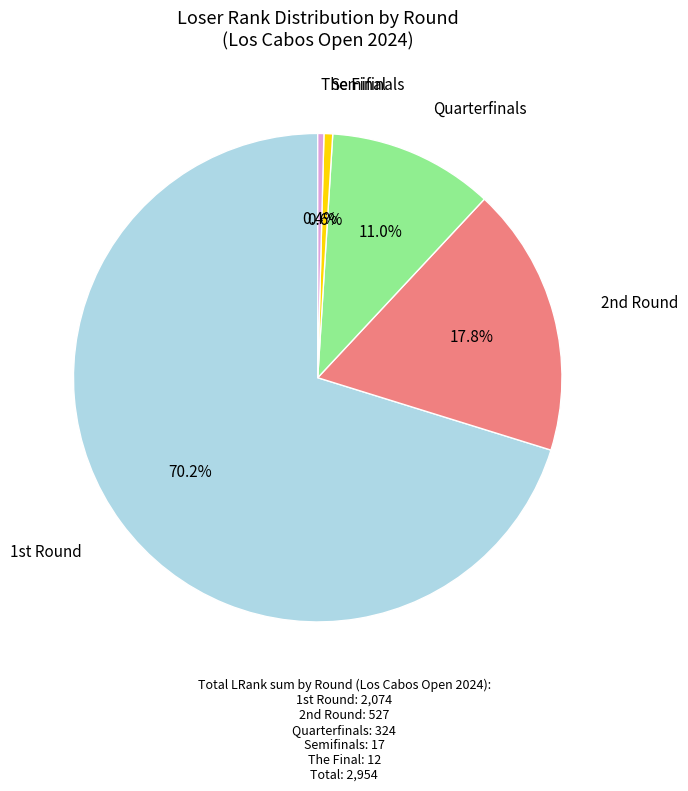

Is there any slice that represents more than half of the pie?

Yes